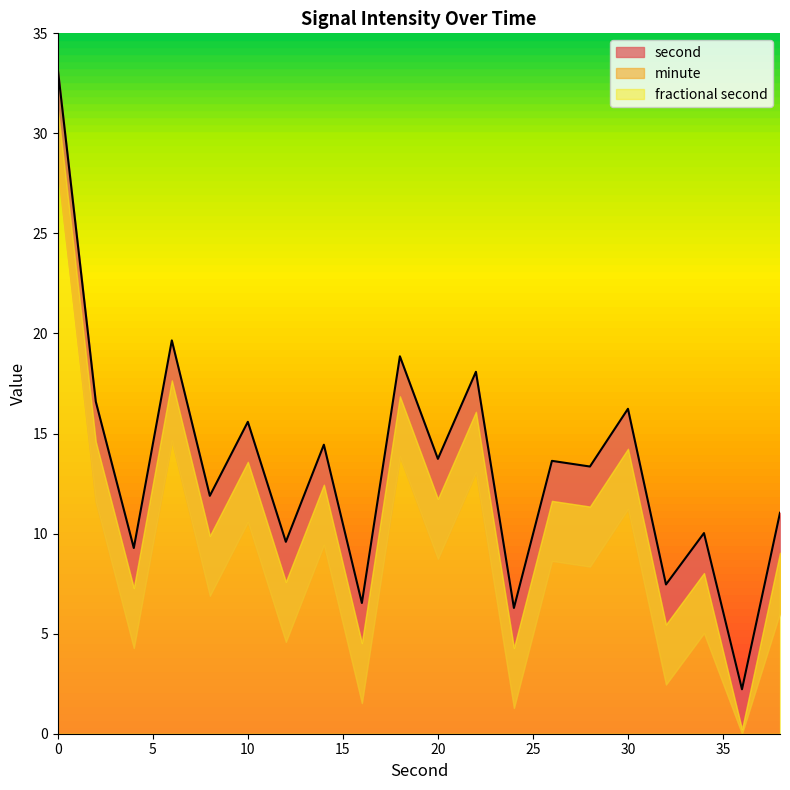

True or false: minute and second cross at least once.

False